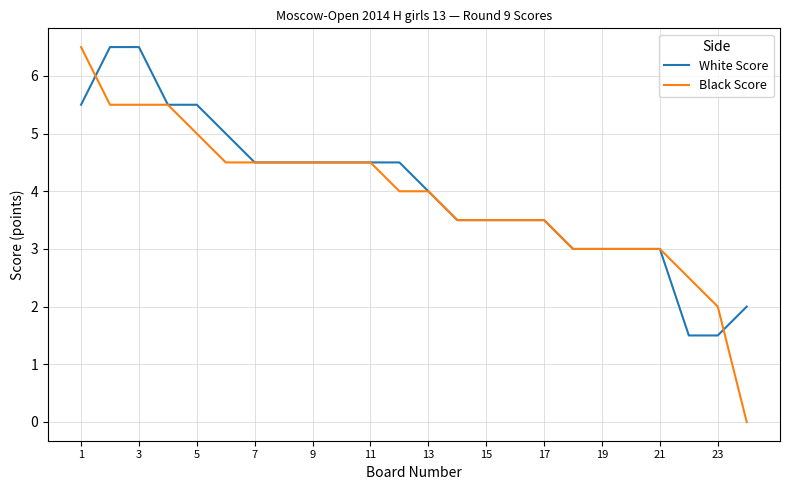

Which series has the widest spread of values?

Black Score